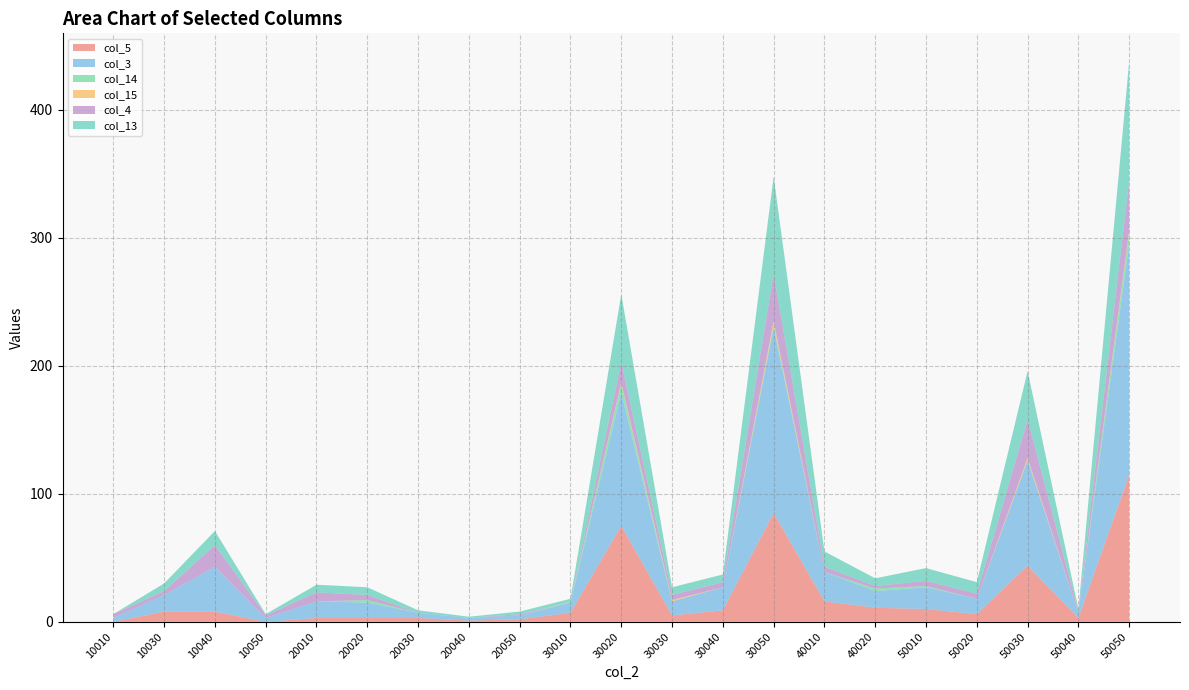

Reading left to right, extract all data points from this chart.

col_5: 10010=0	10030=8	10040=8	10050=0	20010=3	20020=3	20030=3	20040=1	20050=2	30010=7	30020=75	30030=5	30040=9	30050=85	40010=16	40020=11	50010=10	50020=6	50030=44	50040=3	50050=115
col_3: 10010=3	10030=13	10040=35	10050=3	20010=13	20020=12	20030=4	20040=2	20050=3	30010=8	30020=104	30030=11	30040=18	30050=145	40010=23	40020=13	50010=17	50020=12	50030=82	50040=4	50050=180
col_14: 10010=0	10030=0	10040=0	10050=0	20010=0	20020=2	20030=0	20040=0	20050=0	30010=1	30020=7	30030=0	30040=0	30050=2	40010=0	40020=2	50010=1	50020=0	50030=0	50040=0	50050=9
col_15: 10010=0	10030=0	10040=0	10050=0	20010=0	20020=0	20030=0	20040=0	20050=0	30010=0	30020=1	30030=1	30040=0	30050=3	40010=0	40020=0	50010=0	50020=0	50030=2	50040=0	50050=2
col_4: 10010=3	10030=3	10040=17	10050=2	20010=7	20020=4	20030=0	20040=0	20050=1	30010=0	30020=16	30030=4	30040=4	30050=37	40010=4	40020=2	50010=4	50020=4	50030=30	50040=1	50050=39
col_13: 10010=0	10030=6	10040=11	10050=1	20010=6	20020=6	20030=2	20040=1	20050=2	30010=2	30020=53	30030=6	30040=6	30050=76	40010=12	40020=6	50010=10	50020=9	50030=38	50040=2	50050=93